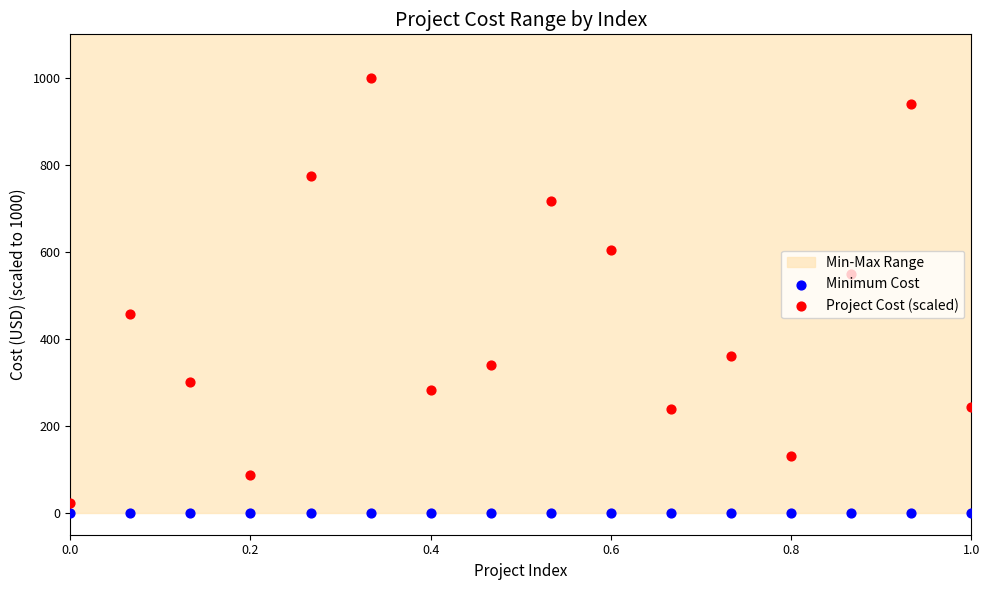

Which series has the largest total across all categories?

Project Cost (scaled)